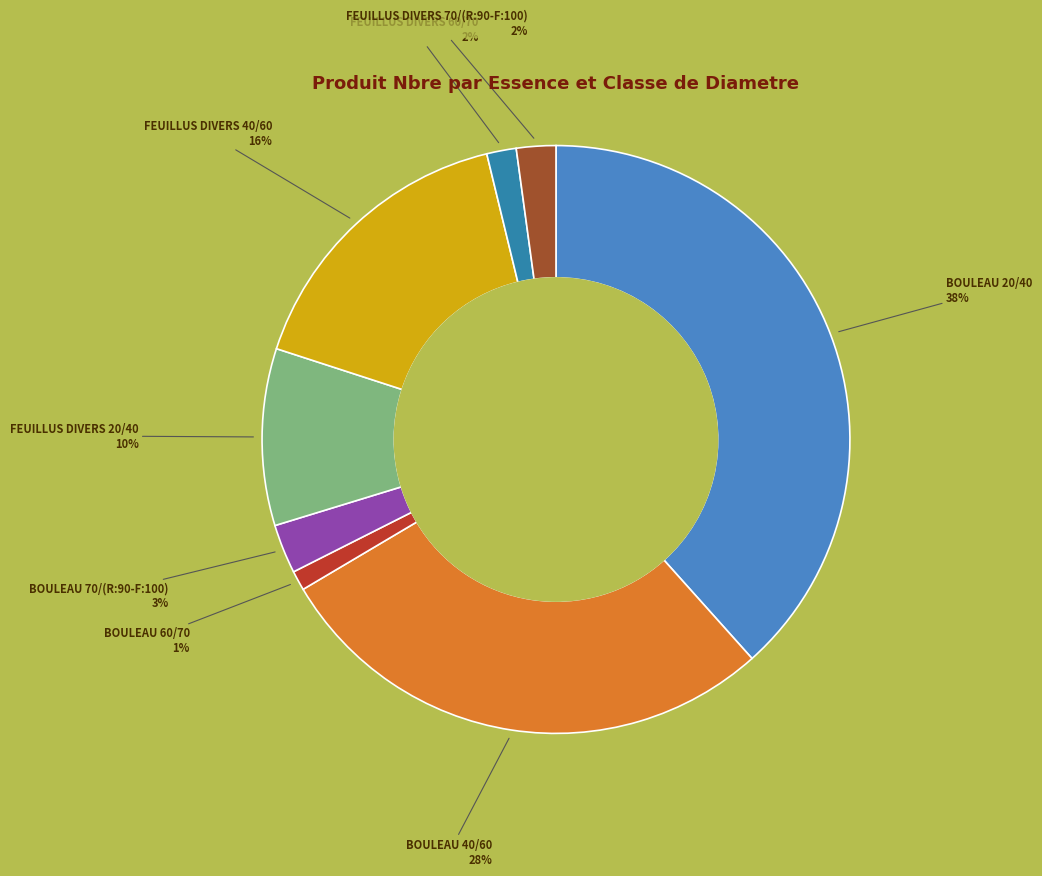

What percentage is the BOULEAU 70/(R:90-F:100) slice, to the nearest percent?

3%